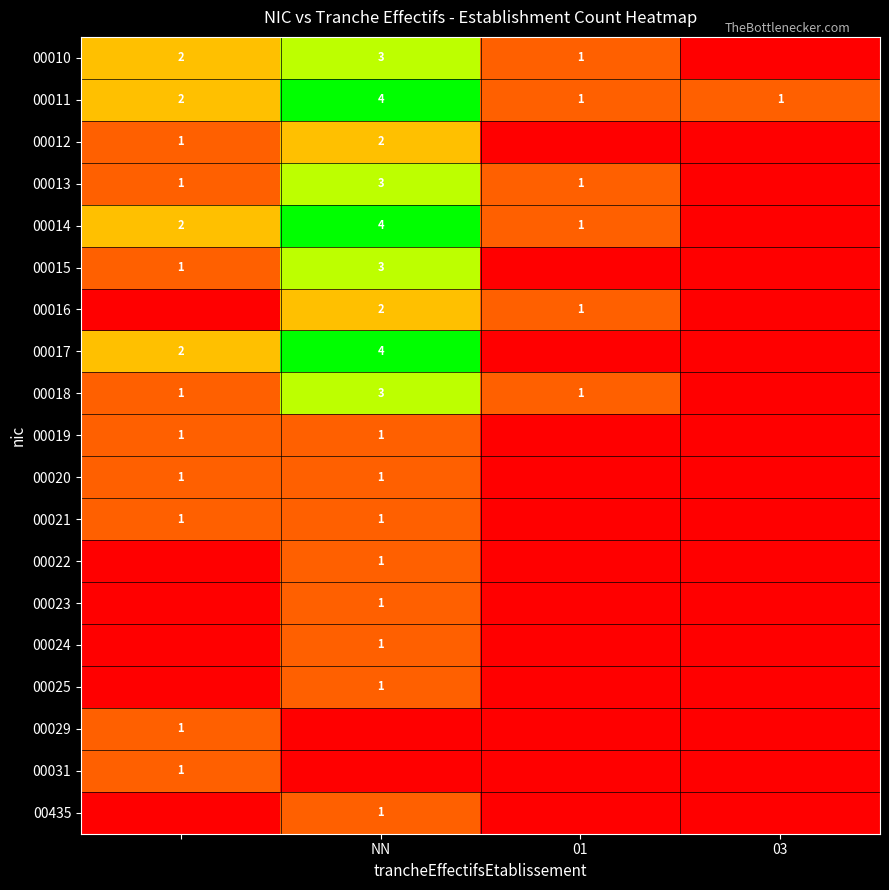

The 00011 series shows 0 at 03. True or false?

False